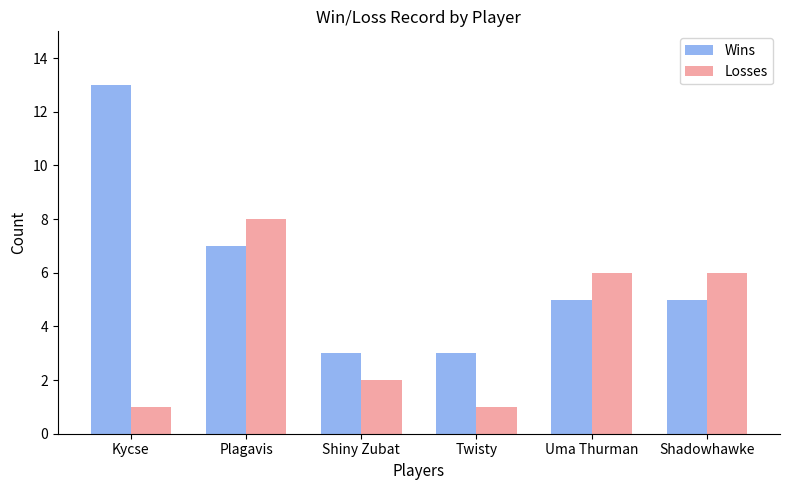

What is the label of the 5th bar from the left?

Uma Thurman